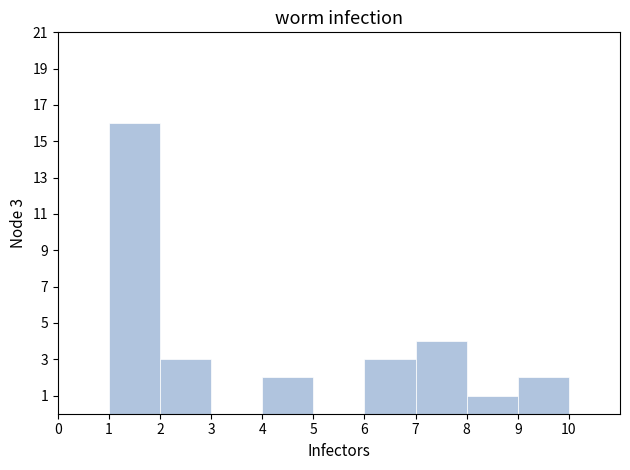

Over which range of the x-axis is the bar tallest?

1 to 2